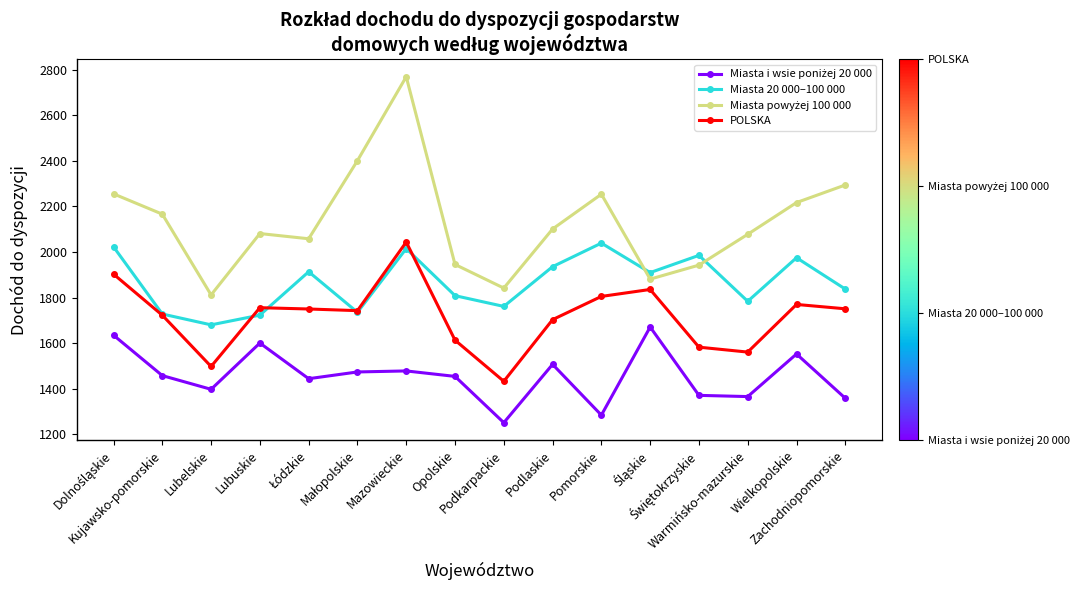

What is the smallest value displayed?

1251.6